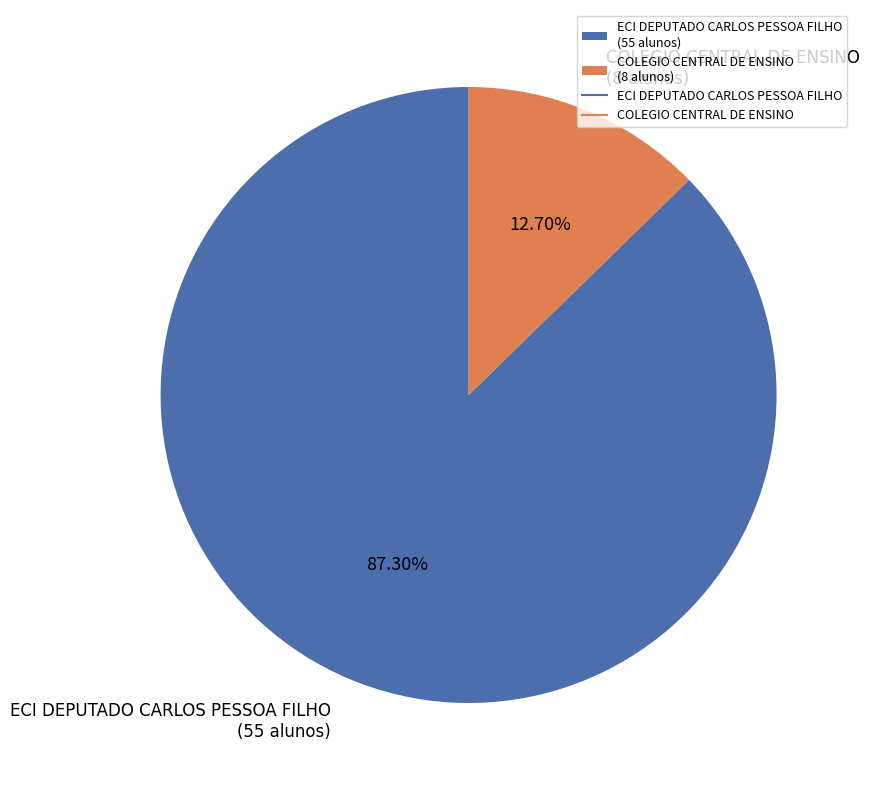

The ECI DEPUTADO CARLOS PESSOA FILHO slice represents 87% of the pie. True or false?

True